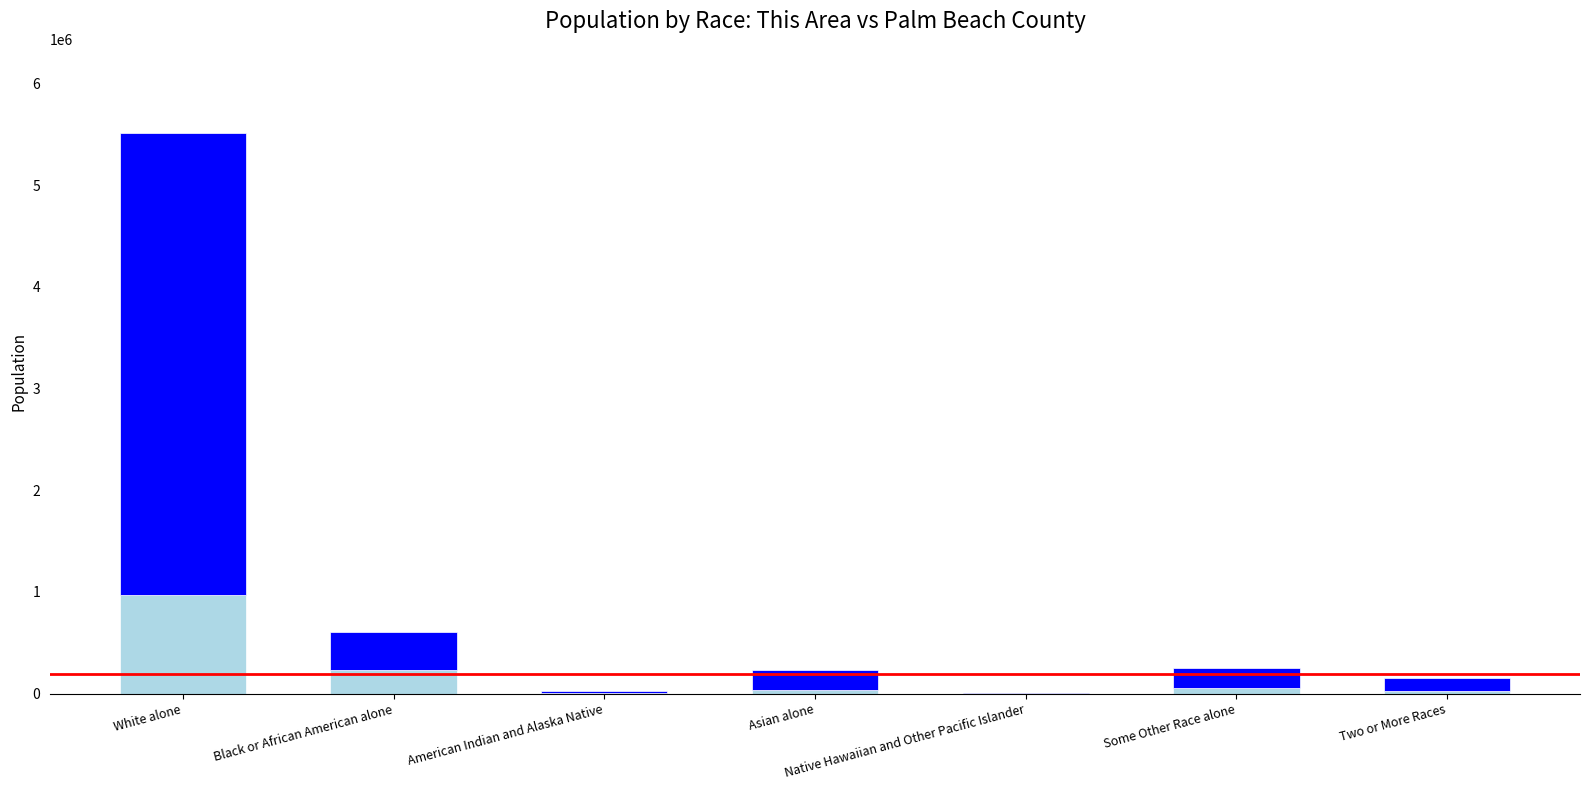

What is the total value across all series at White alone?

5514121